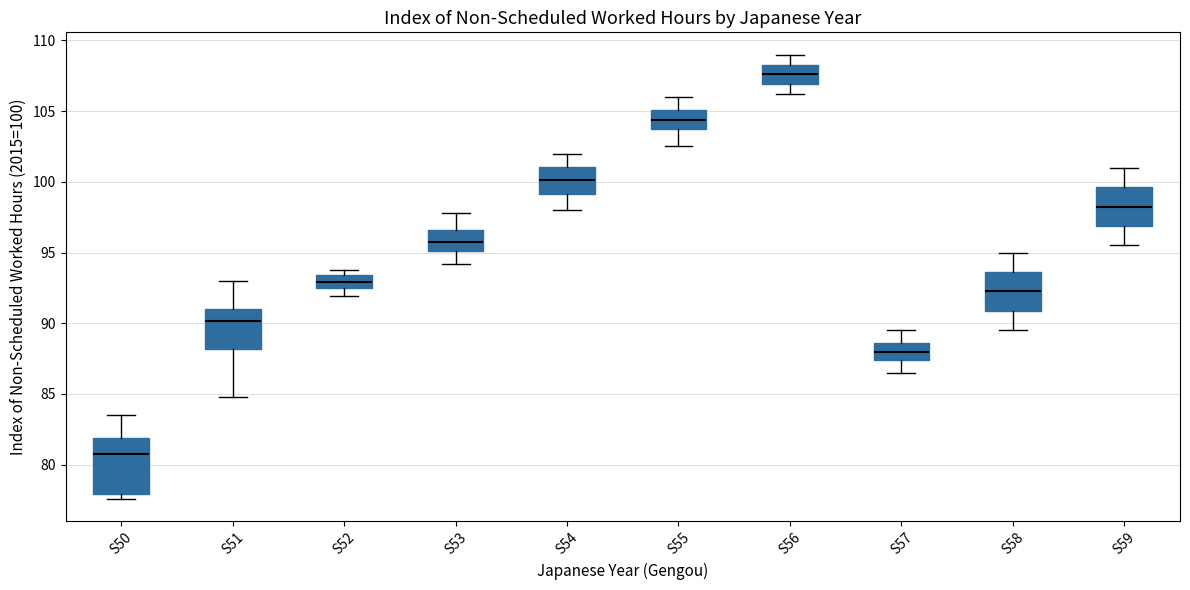

Which box has the lowest median line?

S50